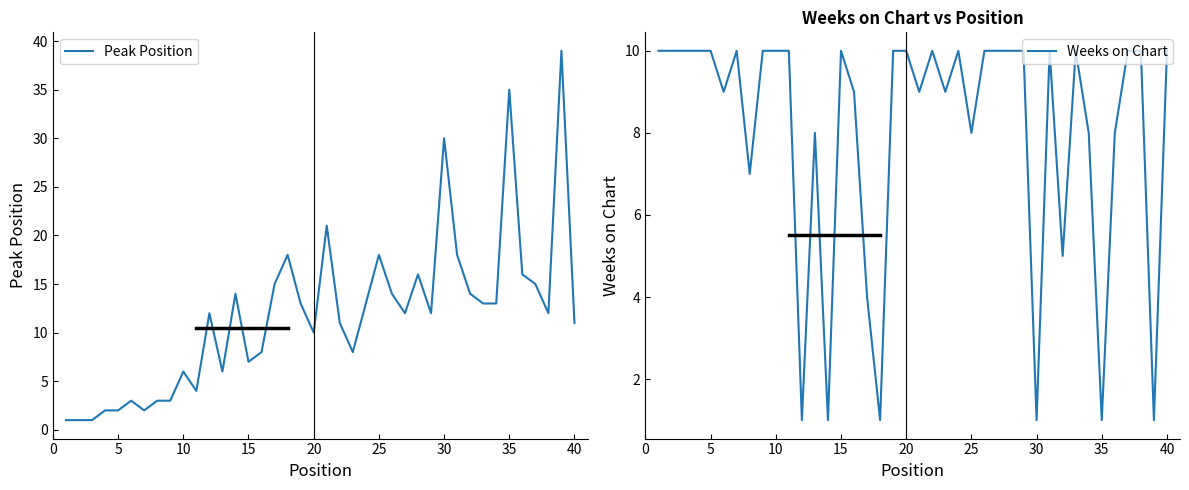

What is the maximum value for Peak Position?

39